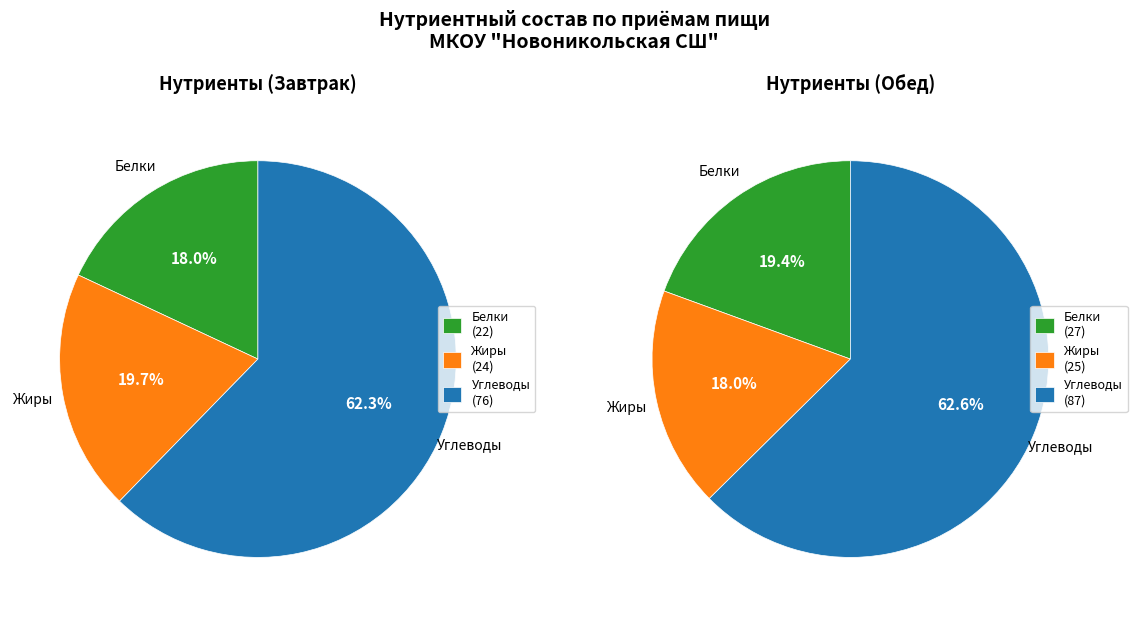

Rank the series at Углеводы from lowest to highest value.

Завтрак, Обед